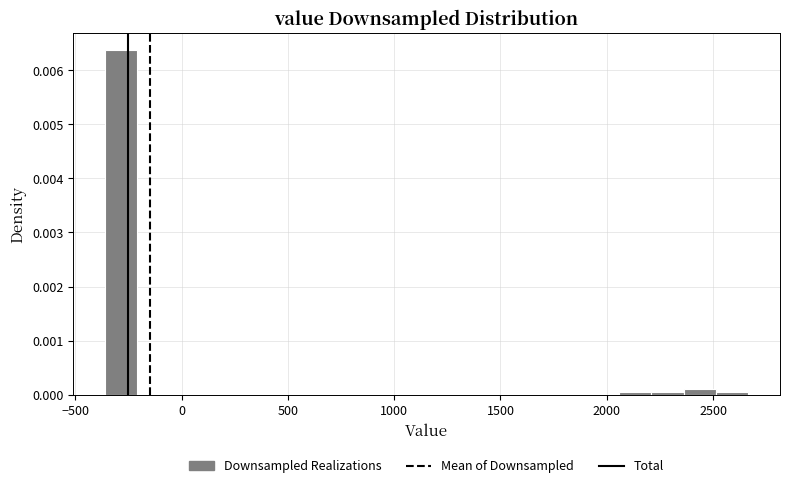

Around what value on the x-axis is the tallest bar? Give the approximate position of its centre, as read against the axis.

-300